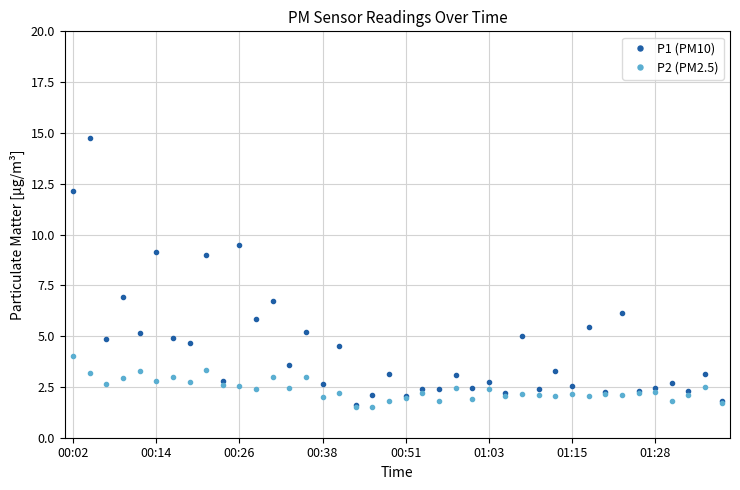

List the series in order of their overall mean, highest first.

P1 (PM10), P2 (PM2.5)